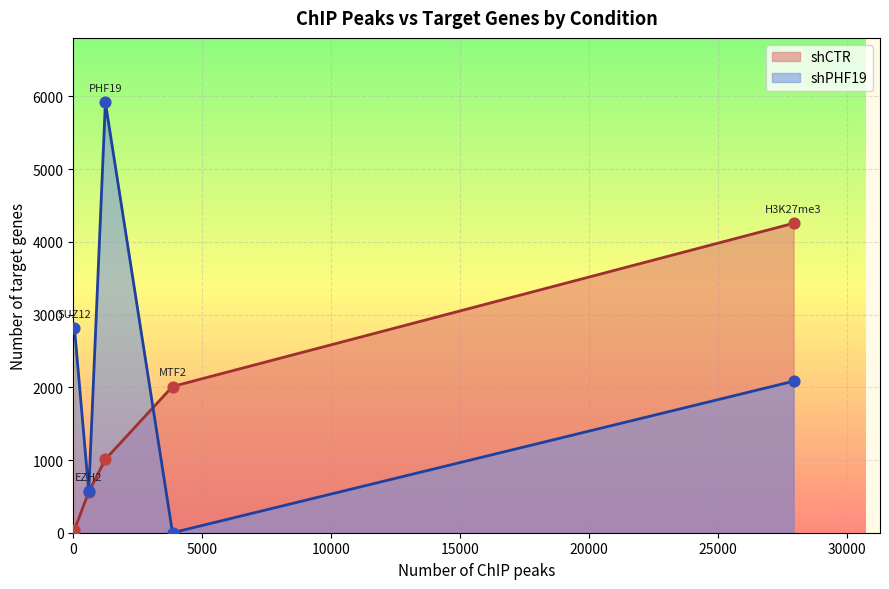

At how many categories does at least one series exceed 4798?

1